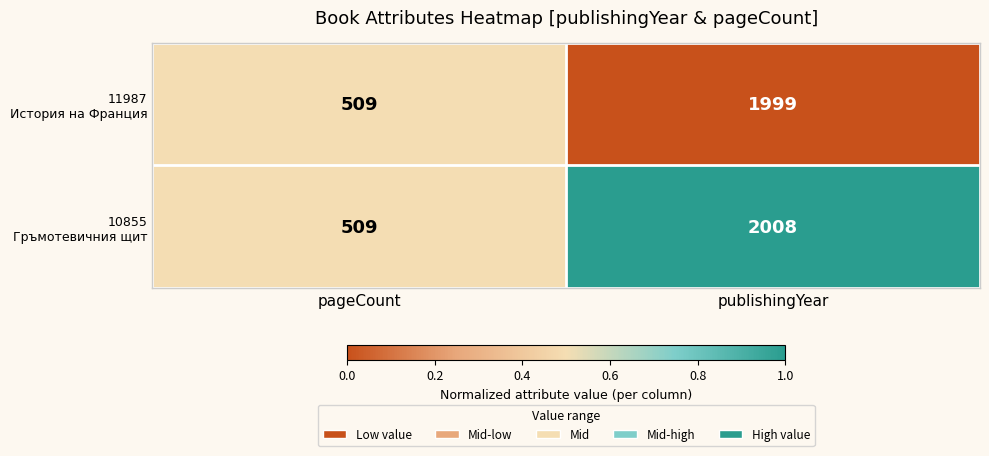

What is the total value across all series at pageCount?

1018